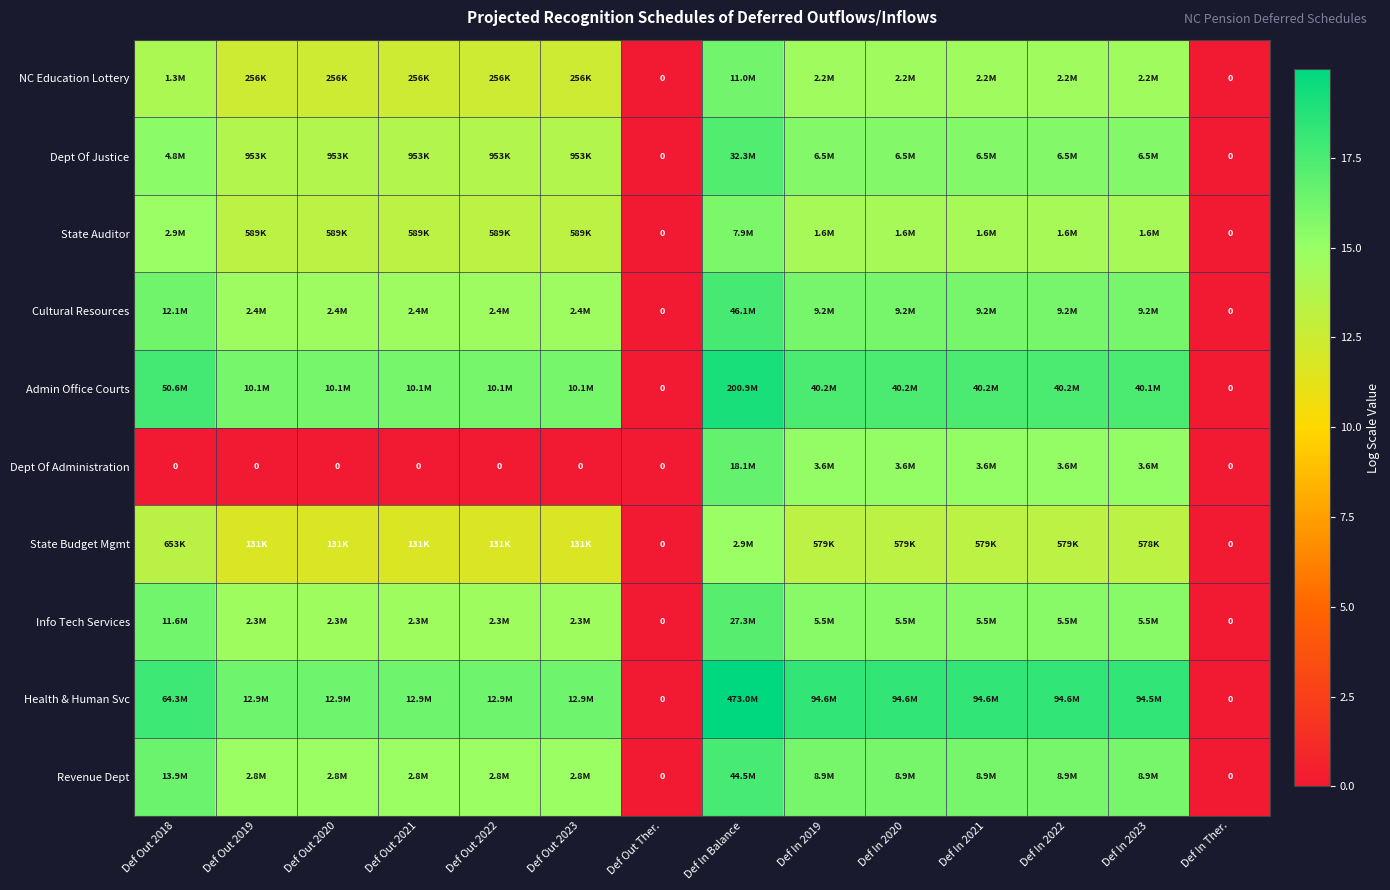

What is the average value of the Health & Human Svc series?

15.1